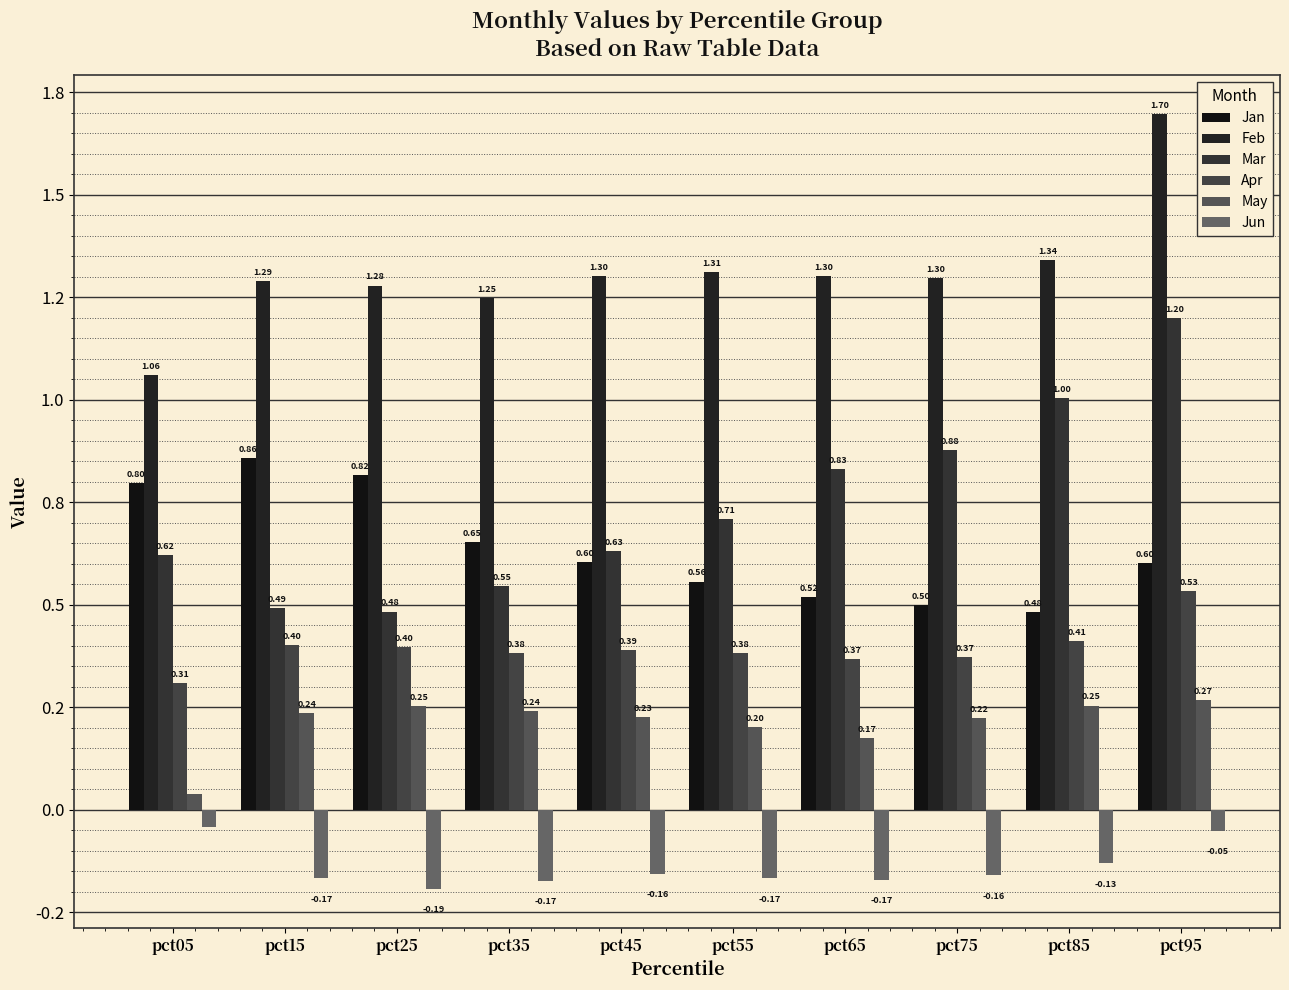

Are the bars horizontal?

No